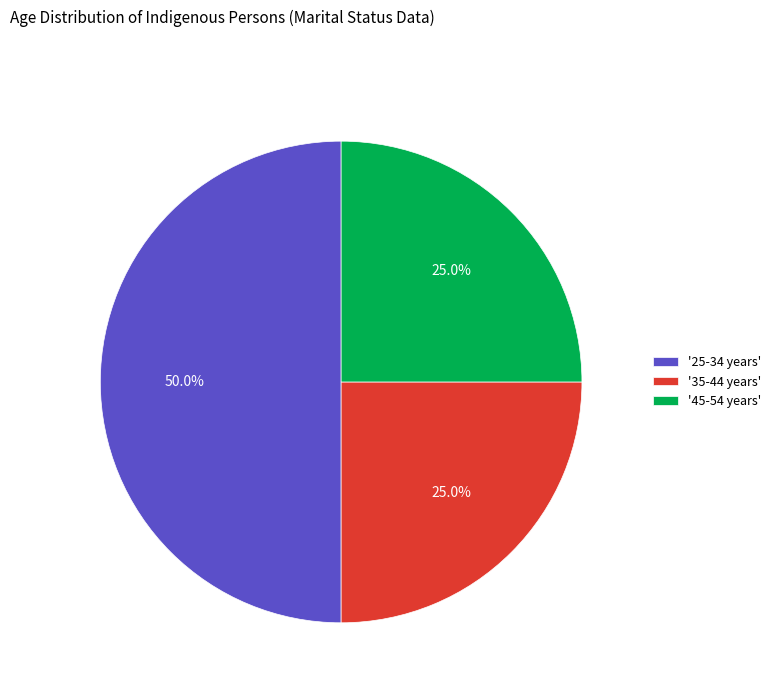

Which slice is the largest?

'25-34 years'